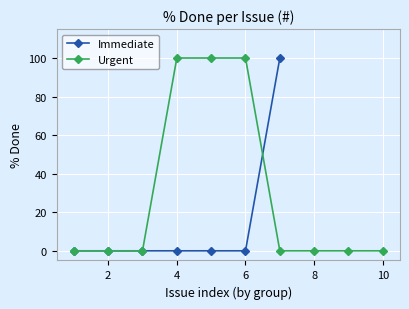

True or false: Immediate has more than 2 points higher than both neighbors.

False